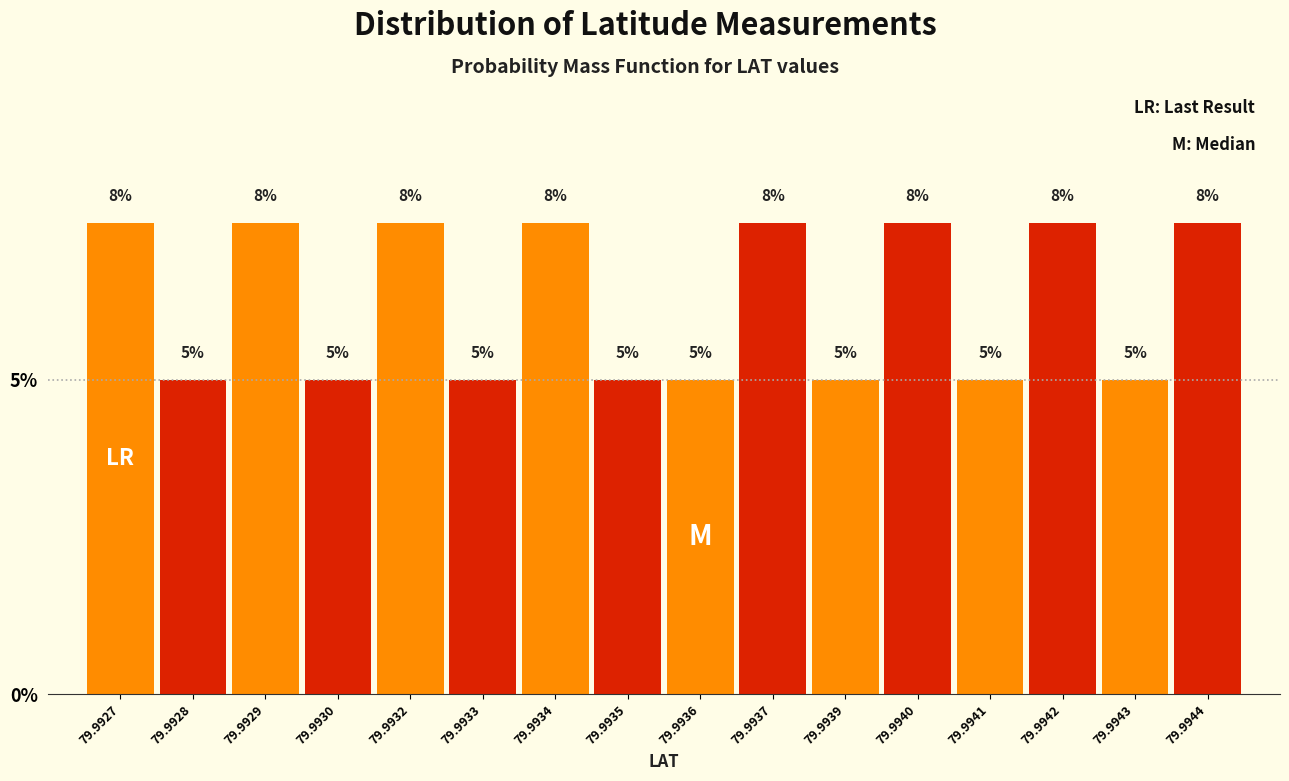

The chart shows a value of 1.5 at 79.9941. True or false?

False